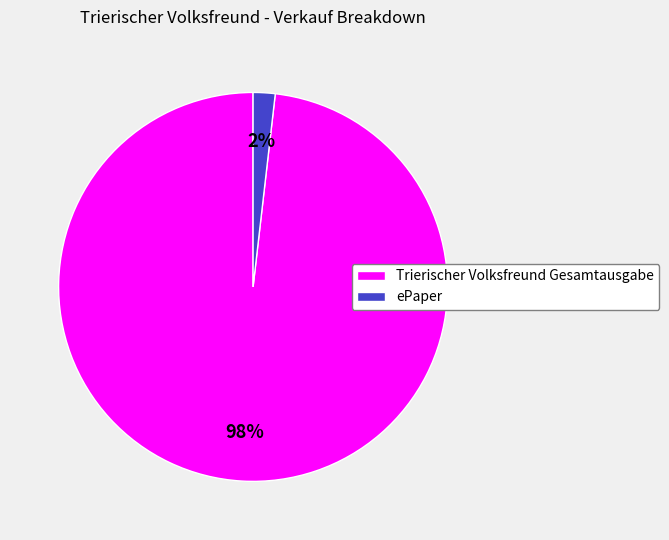

To the nearest percent, what percentage of the pie is Trierischer Volksfreund Gesamtausgabe?

98%